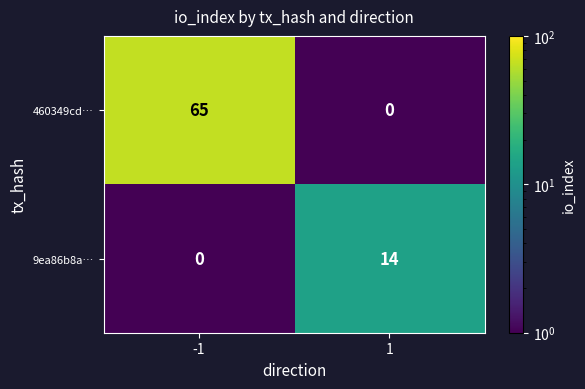

What is the spread (max minus min) of values at 1?

14